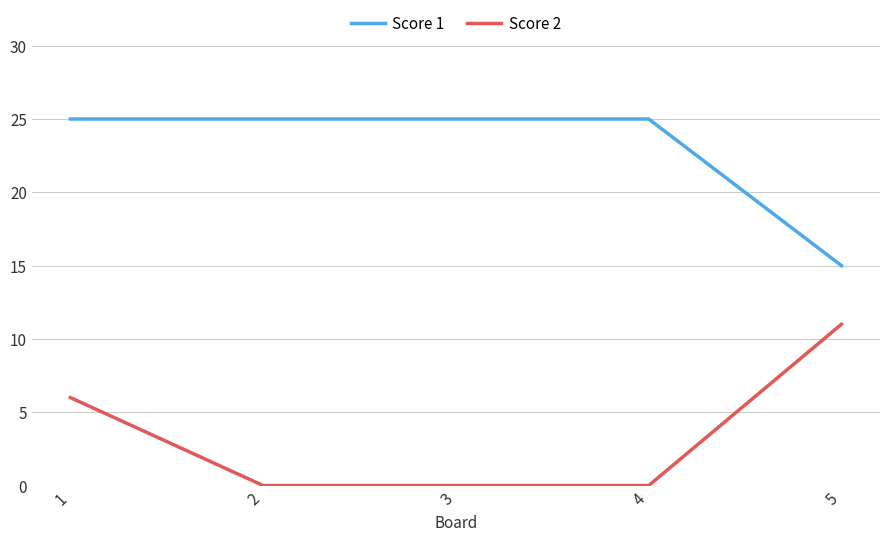

True or false: Score 1 and Score 2 cross at least once.

False